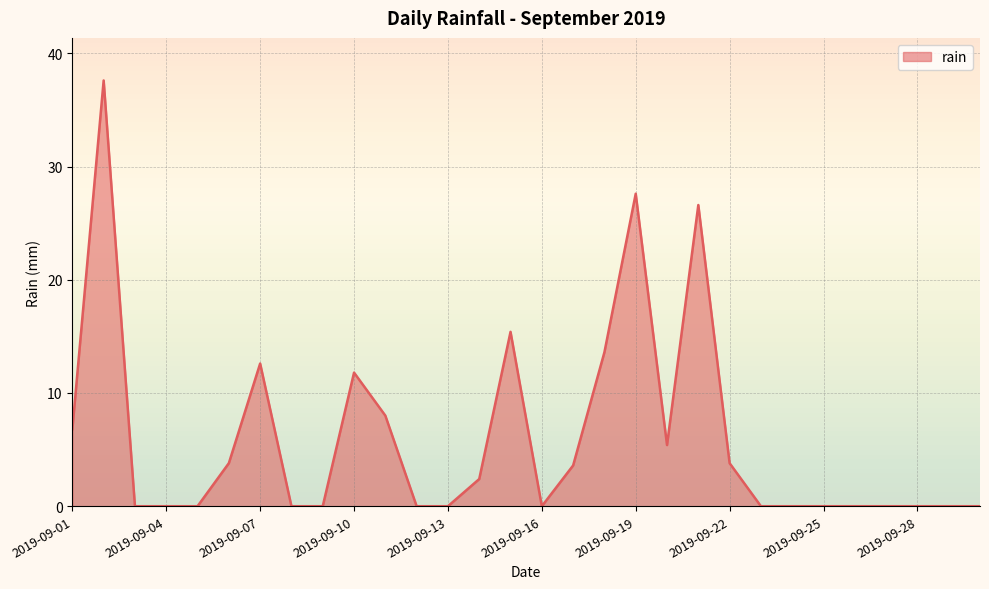

Count the number of categories in the chart.

30